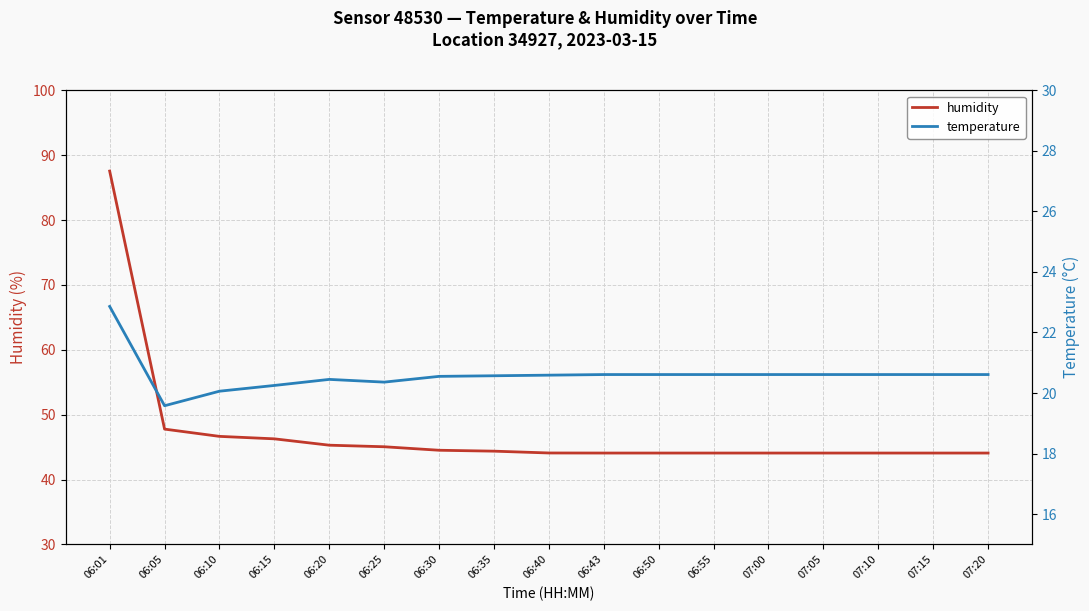

Which has a higher value, 06:40 or 07:00?

06:40